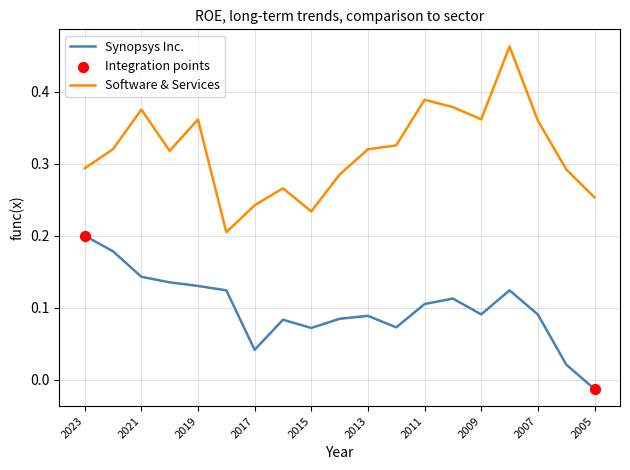

Which series has the largest total across all categories?

Software & Services